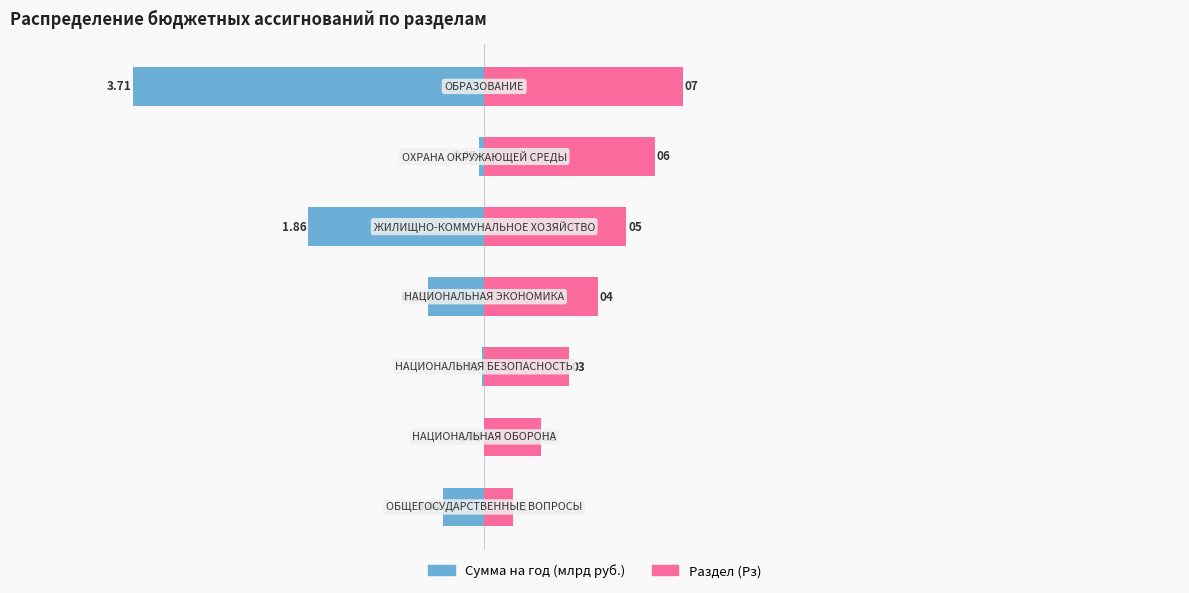

Which series has the widest spread of values?

Сумма на год (млрд руб.)